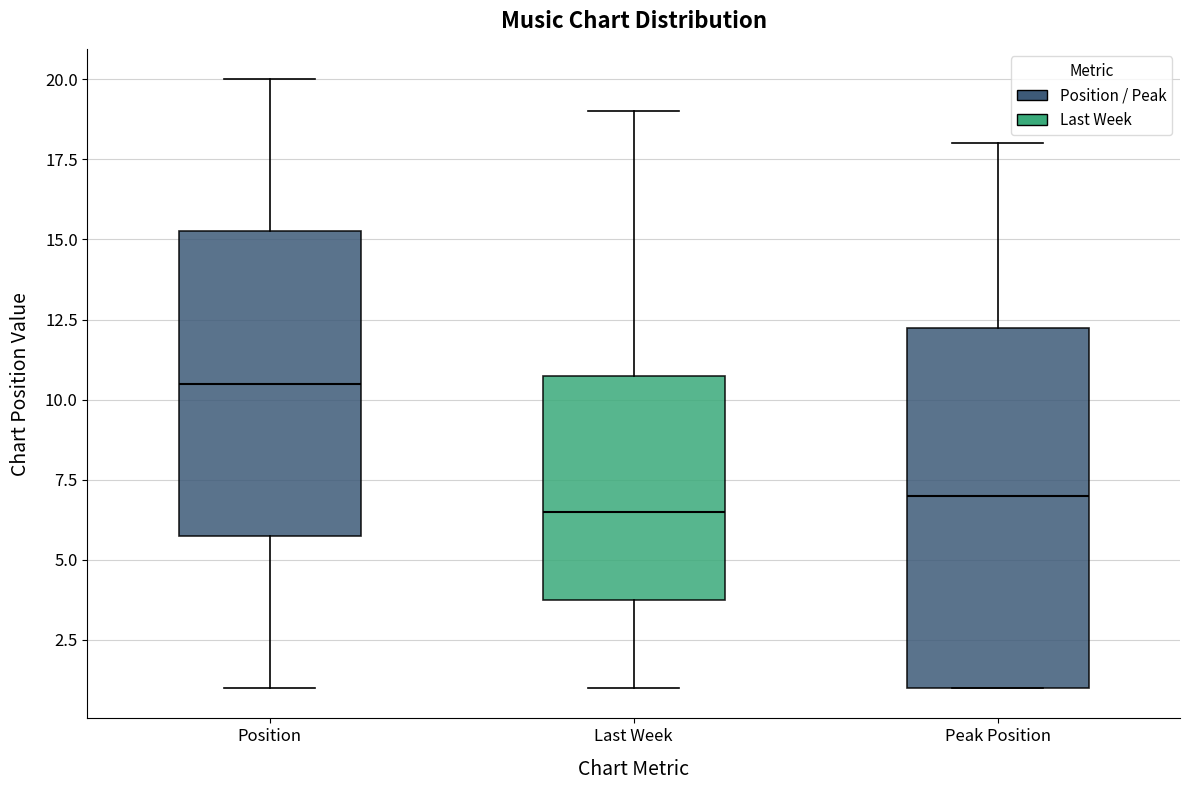

Comparing the boxes themselves (not the whiskers), which one is the tallest?

Peak Position